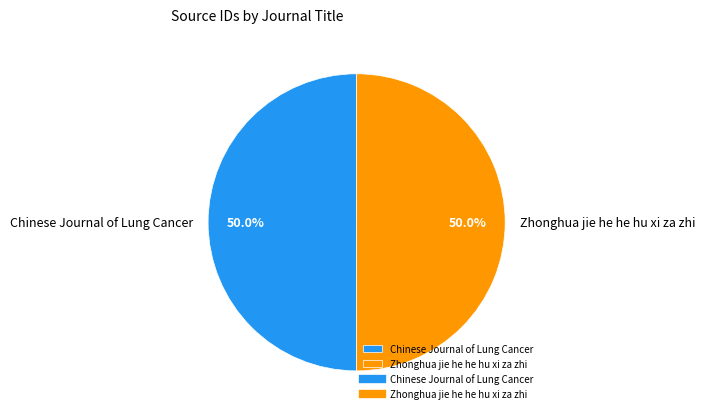

What is the total percentage of Zhonghua jie he he hu xi za zhi and Chinese Journal of Lung Cancer?

100.0%